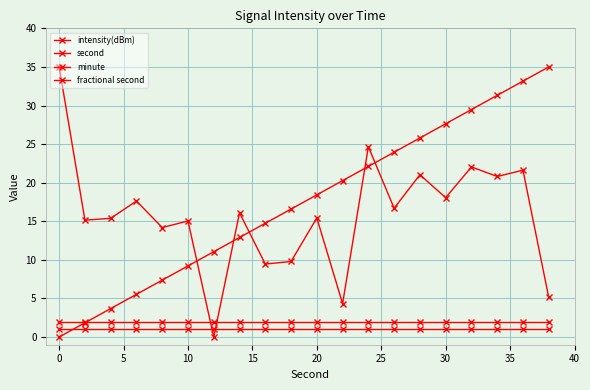

Reading left to right, extract all data points from this chart.

intensity(dBm): 35.0	15.1	15.4	17.6	14.2	15.0	0.0	16.1	9.5	9.8	15.4	4.3	24.7	16.7	21.0	18.1	22.0	20.8	21.6	5.1
second: 0.0	1.8	3.7	5.5	7.4	9.2	11.1	12.9	14.7	16.6	18.4	20.3	22.1	23.9	25.8	27.6	29.5	31.3	33.2	35.0
minute: 2.0	2.0	2.0	2.0	2.0	2.0	2.0	2.0	2.0	2.0	2.0	2.0	2.0	2.0	2.0	2.0	2.0	2.0	2.0	2.0
fractional second: 1.0	1.0	1.0	1.0	1.0	1.0	1.0	1.0	1.0	1.0	1.0	1.0	1.0	1.0	1.0	1.0	1.0	1.0	1.0	1.0